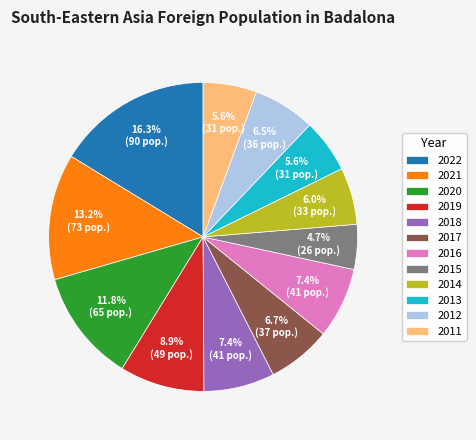

Between 2013 and 2012, which is larger?

2012